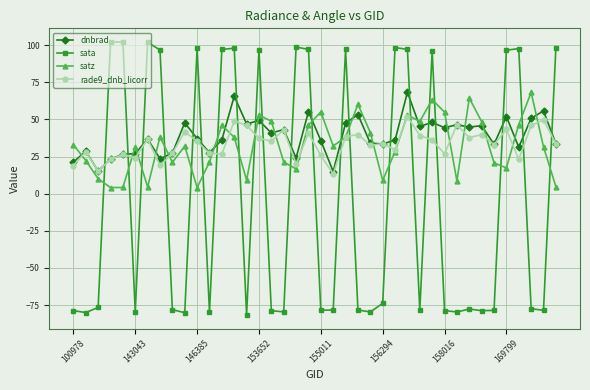

What is the value of the rade9_dnb_licorr point at the 40th from the left?

33.7